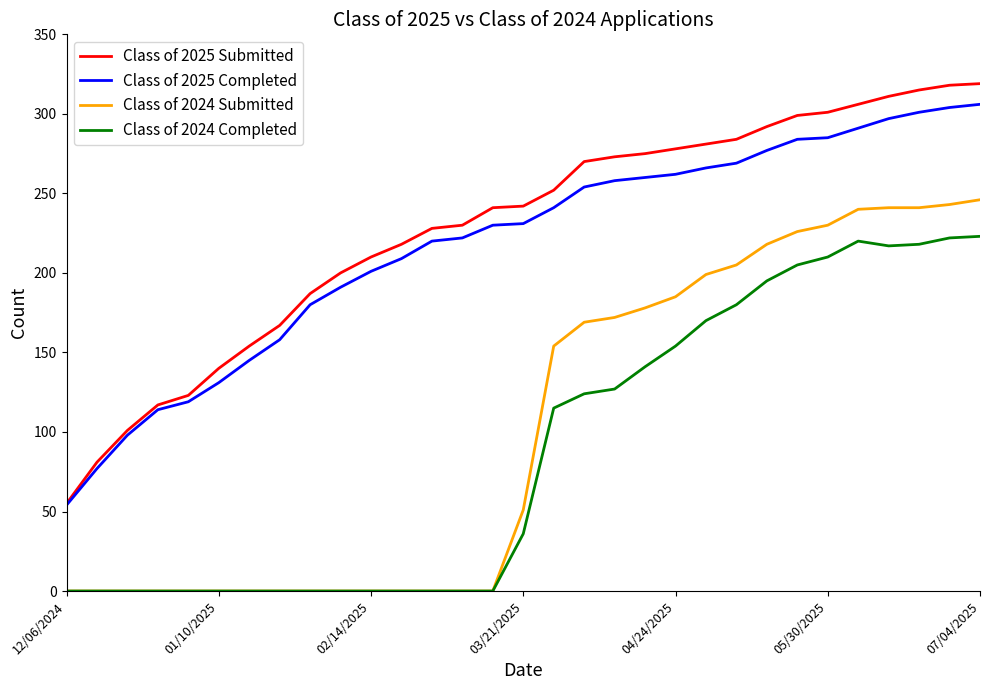

What is the minimum value for Class of 2025 Submitted?

55